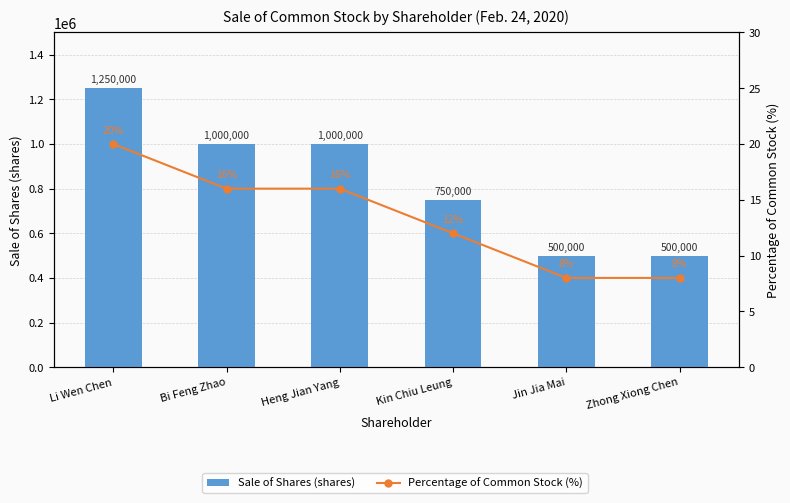

The value of Sale of Shares (shares) at Bi Feng Zhao is 1726506. True or false?

False